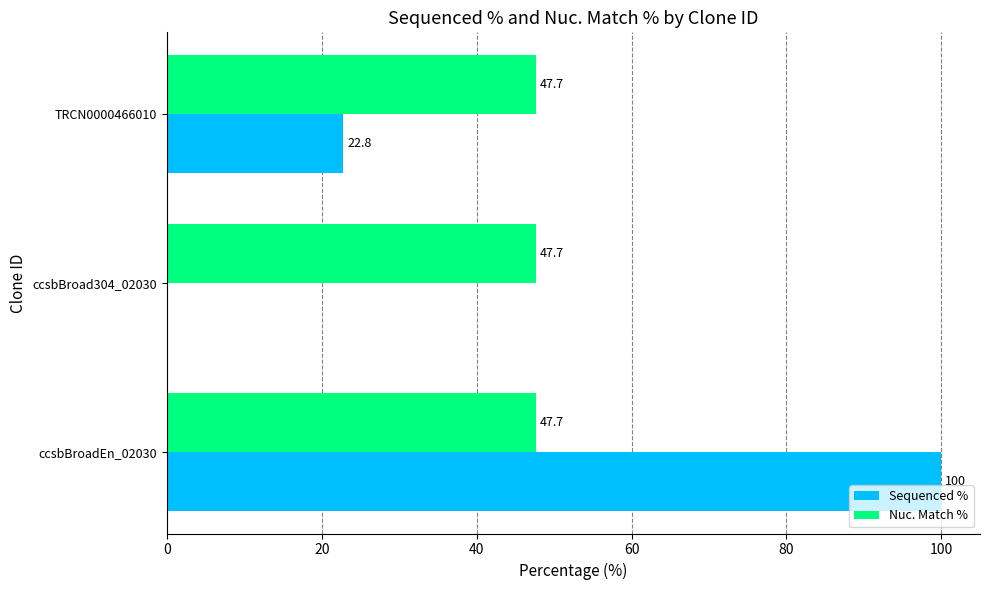

What is the greatest value displayed?

100.0